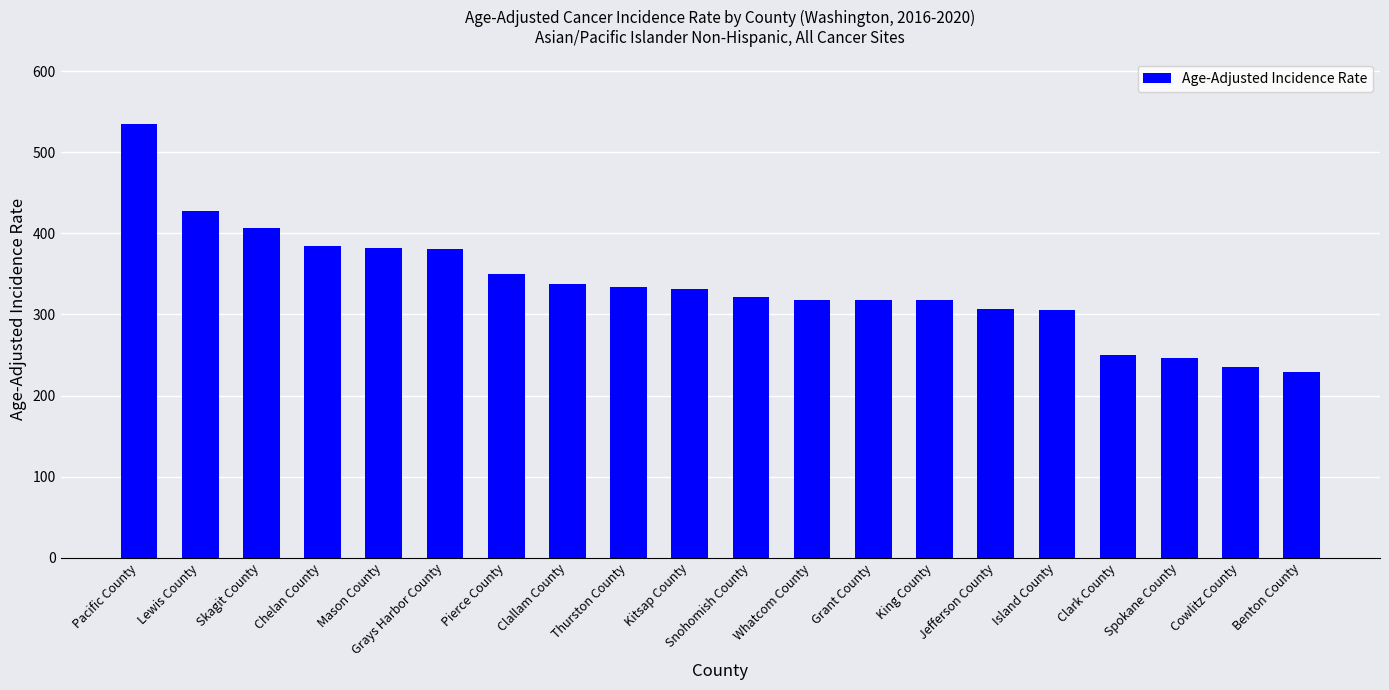

At which category does the chart reach its peak across all series?

Pacific County